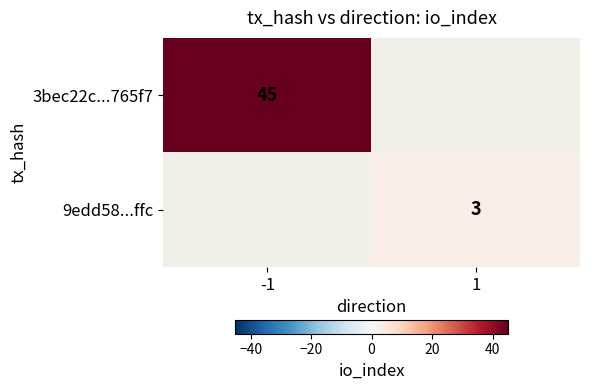

What is the greatest value displayed?

45.0